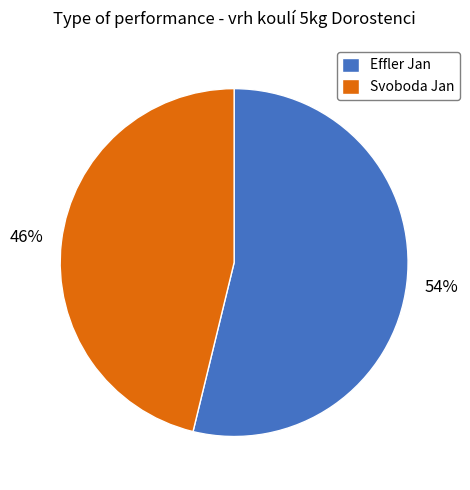

Combined, do Effler Jan and Svoboda Jan account for over 50%?

Yes